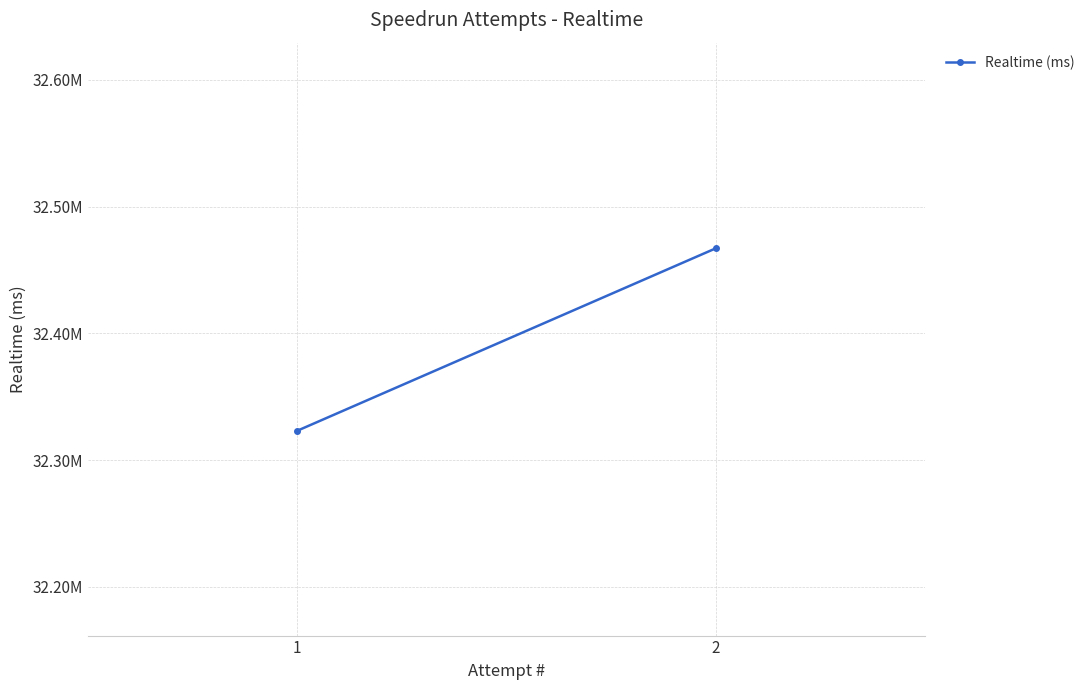

What is the difference between the maximum and minimum values?

143948